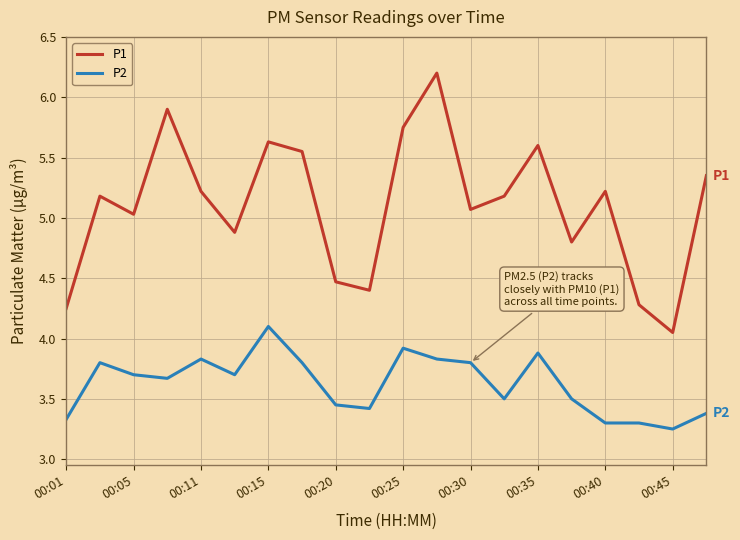

Which series has the largest range (max minus min)?

P1